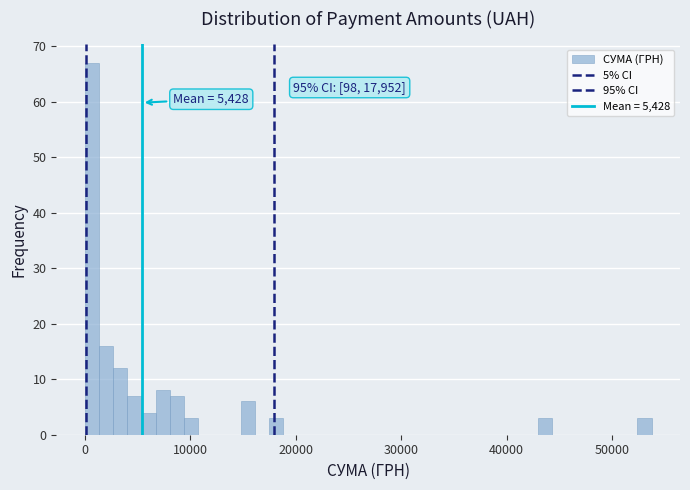

Read against the x-axis, roughly where is the centre of the tallest bar?

1000